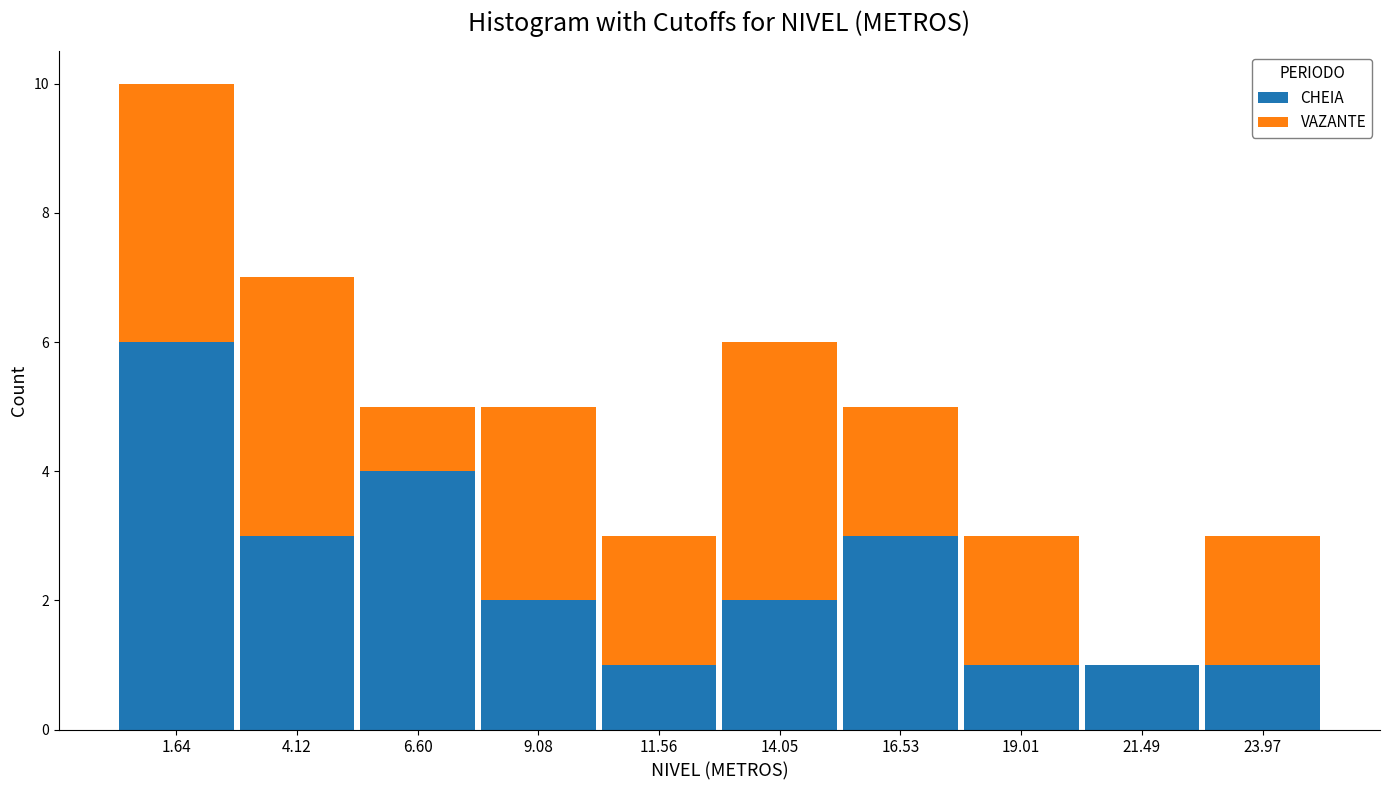

What is the total height of the stacked bar covering 13.0 to 15.5 on the x-axis? Neither the bar edges nor the heights are printed on the chart, so give them approximately, as read against the axes.

6